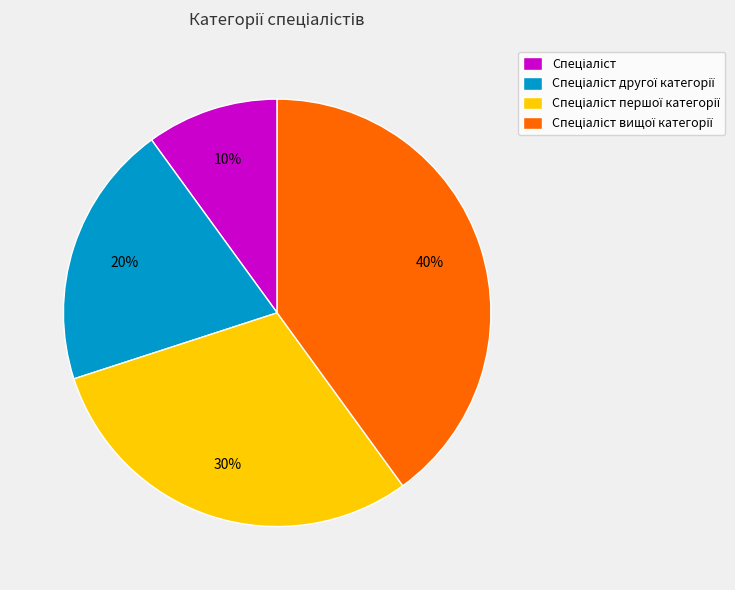

To the nearest percent, what is the average slice percentage?

25%